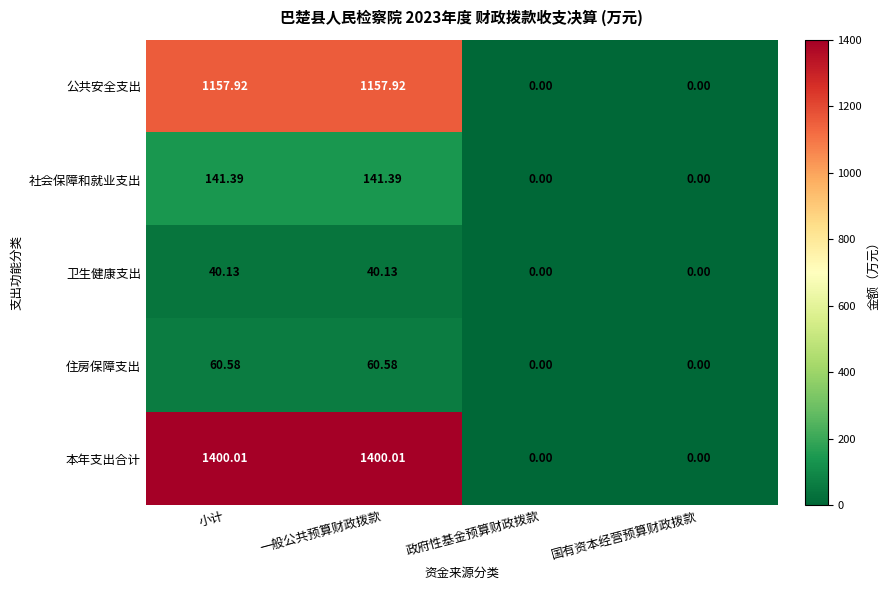

Where does the 公共安全支出 series first go above 1157?

小计